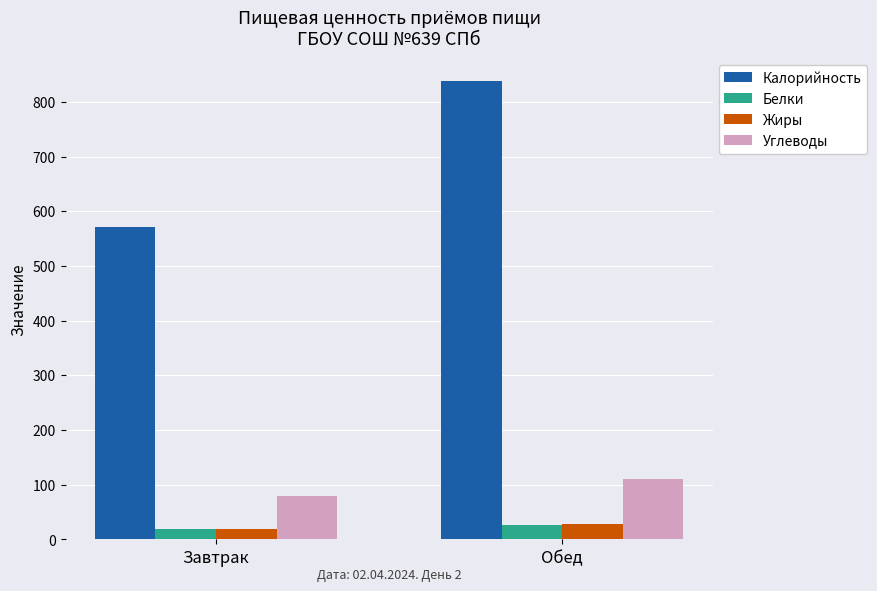

At which category is the sum across all series the highest?

Обед